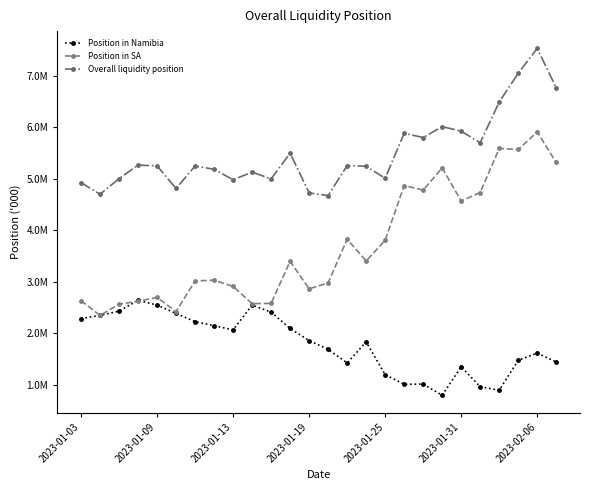

List the series in order of their peak value, lowest first.

Position in Namibia, Position in SA, Overall liquidity position